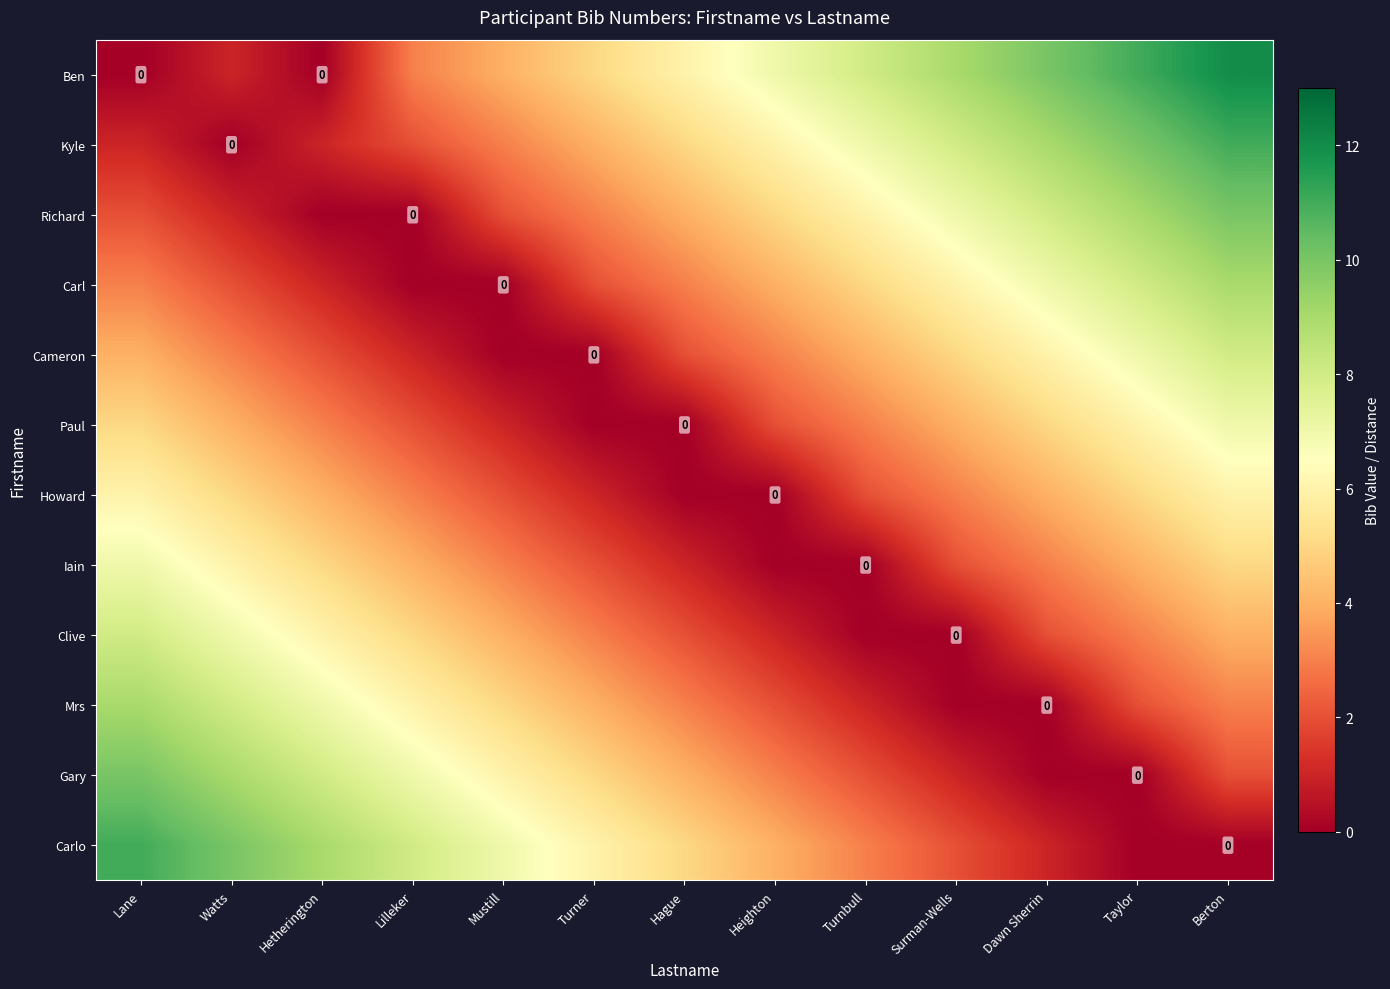

Where is Cameron nearest to the value 4?

Lane